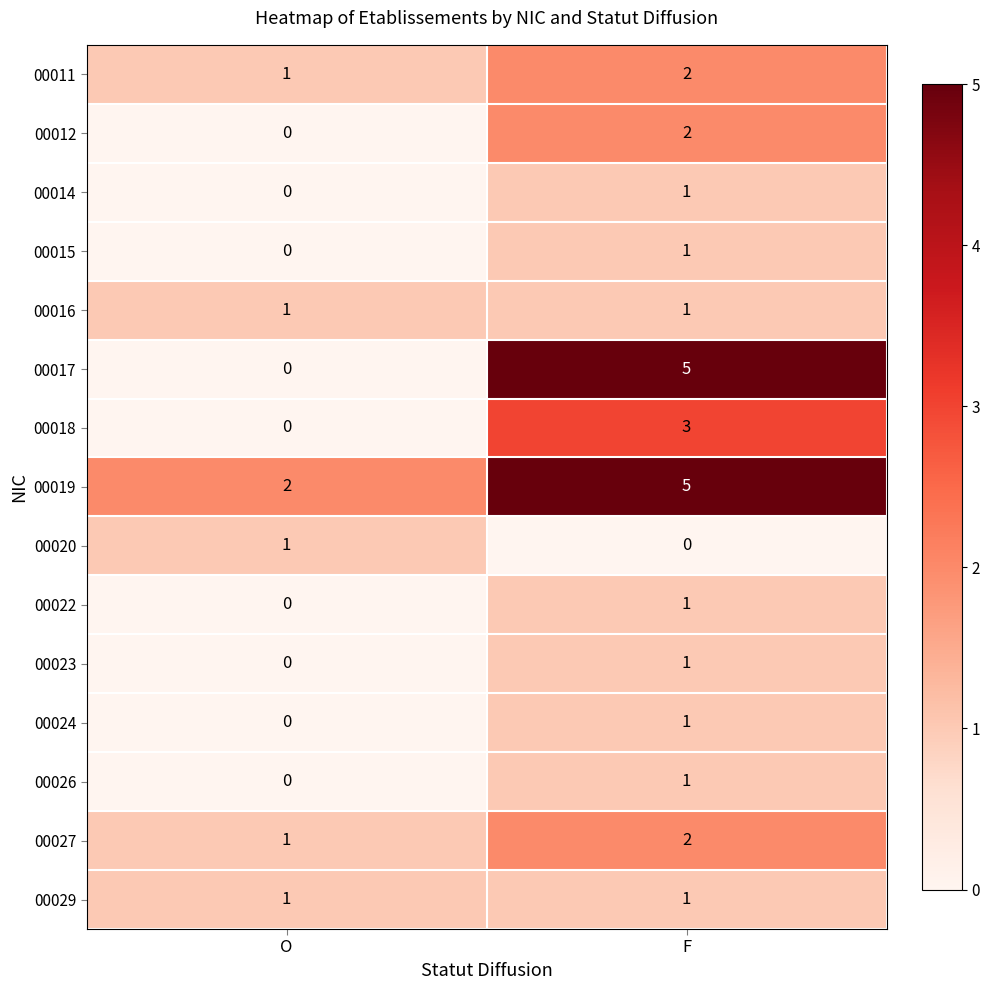

Reading left to right, transcribe all the data shown in this chart.

00011: O=1	F=2
00012: O=0	F=2
00014: O=0	F=1
00015: O=0	F=1
00016: O=1	F=1
00017: O=0	F=5
00018: O=0	F=3
00019: O=2	F=5
00020: O=1	F=0
00022: O=0	F=1
00023: O=0	F=1
00024: O=0	F=1
00026: O=0	F=1
00027: O=1	F=2
00029: O=1	F=1